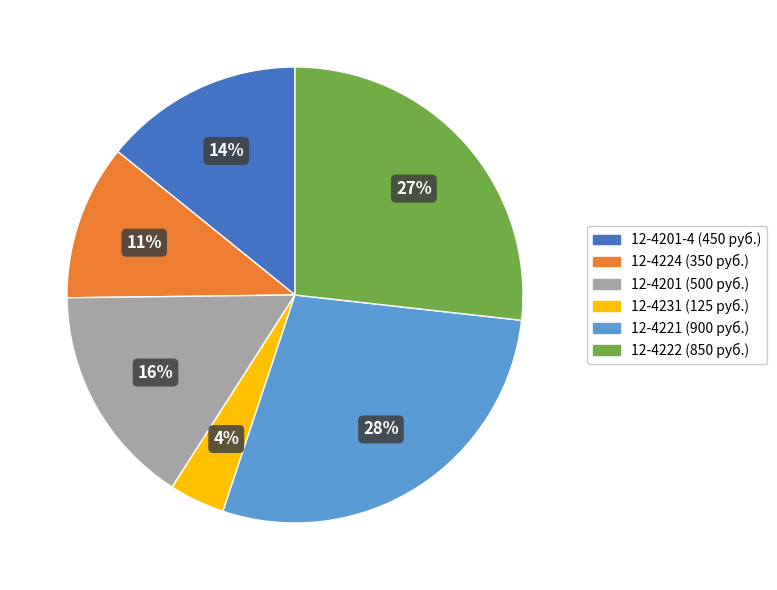

How many segments does this pie chart have?

6